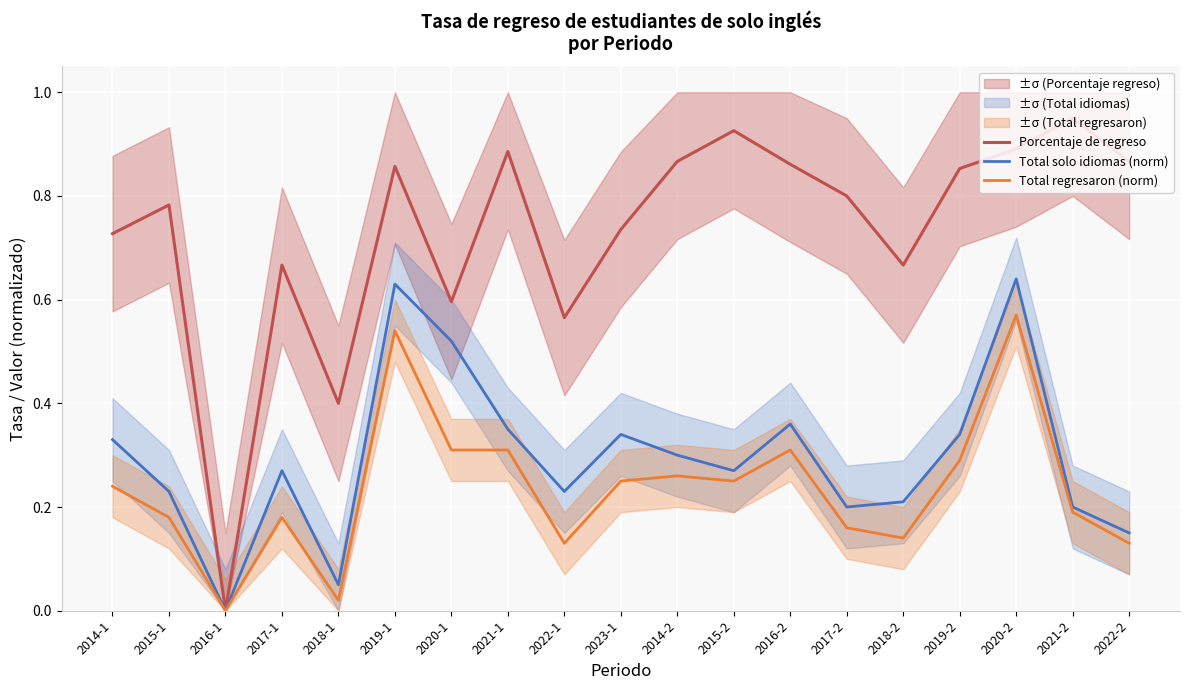

At which category does Porcentaje de regreso reach its first local peak?

2015-1